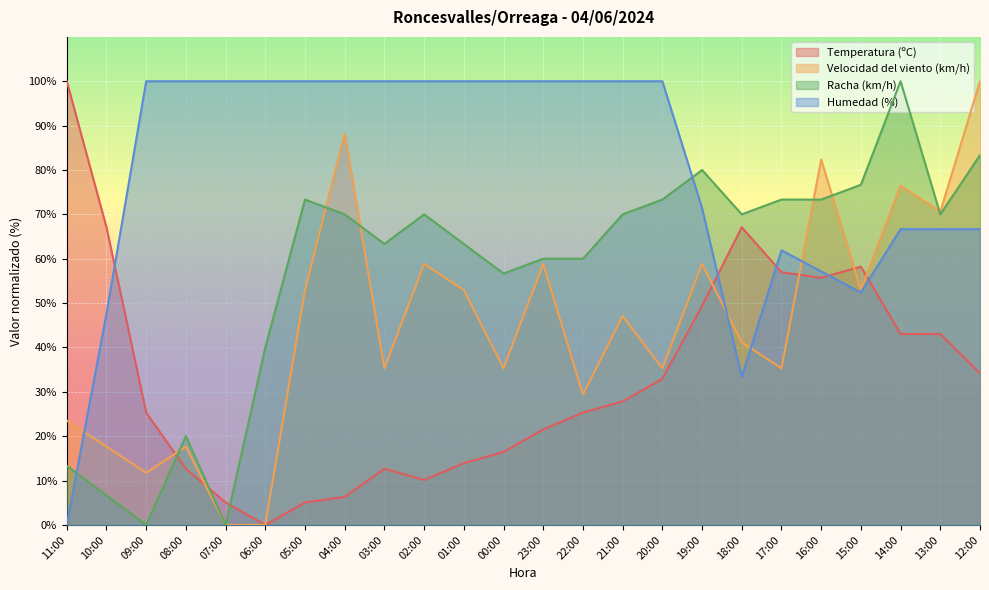

What is the label of the 20th point from the left?

16:00